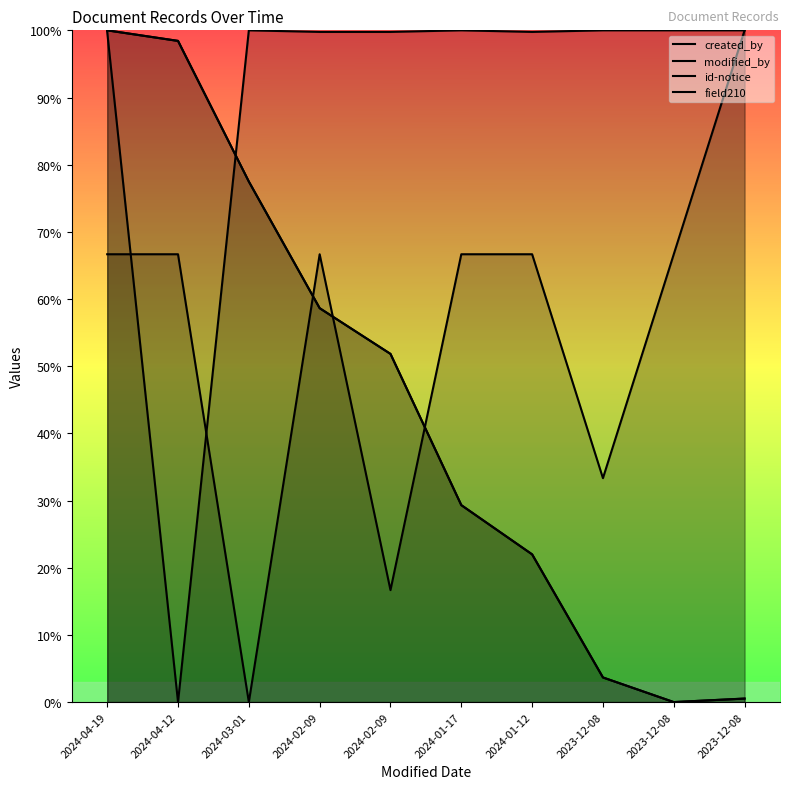

What is the label of the 5th point from the left?

2024-02-09